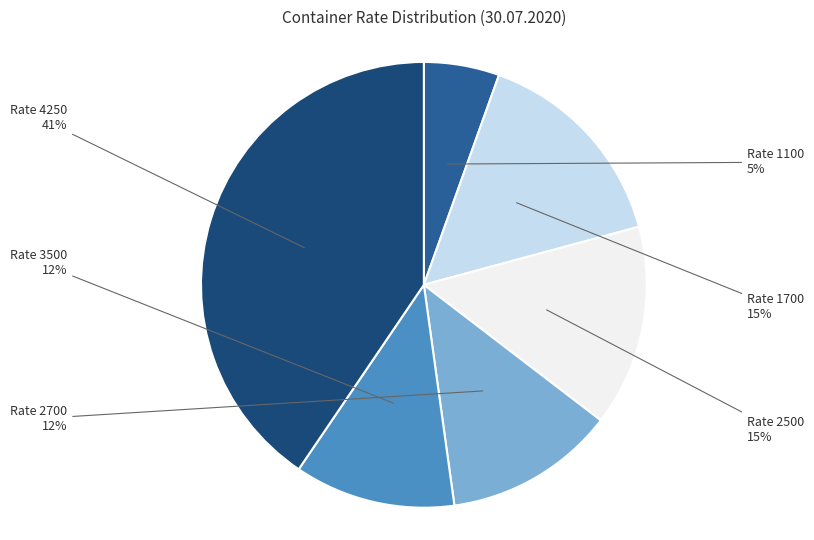

Is it true that Rate 4250 is 41% of the pie?

True